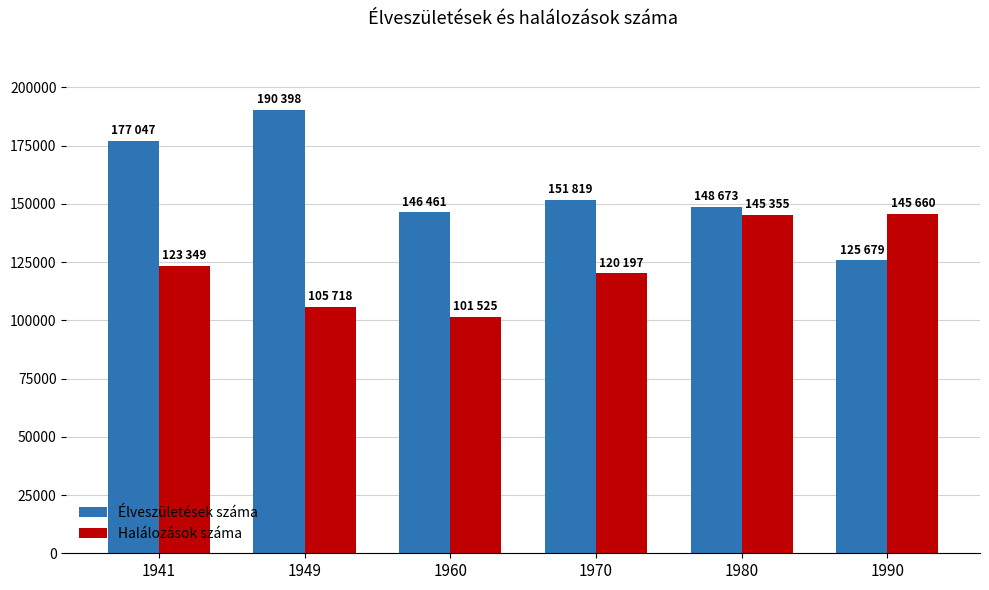

How many groups of bars are there?

6